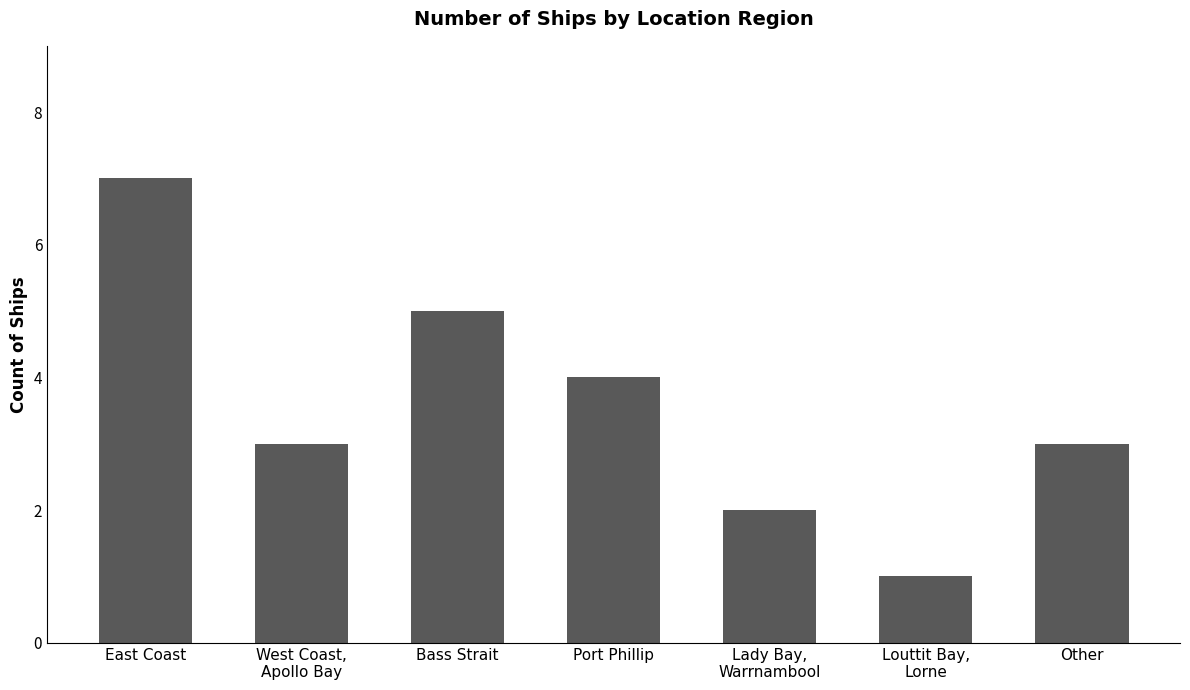

What is the label of the 2nd bar from the right?

Louttit Bay,
Lorne